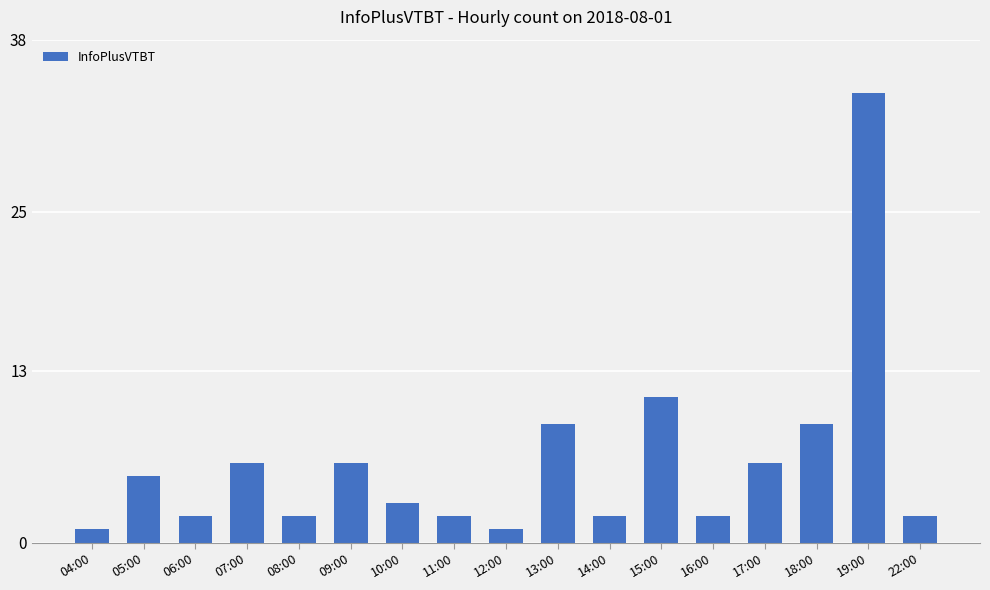

What is the ratio of the value at 14:00 to the value at 05:00?

0.4